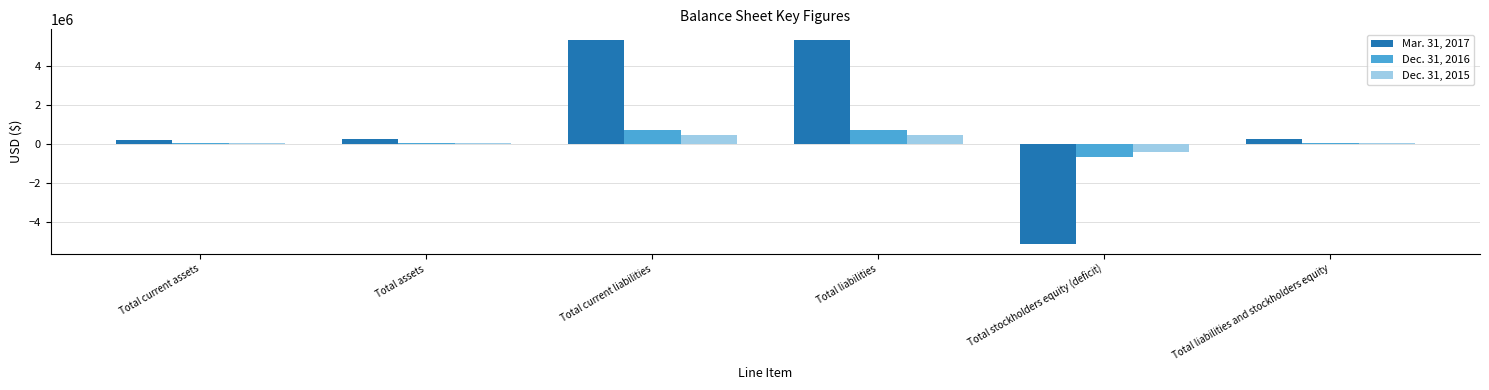

What is the average value of the Mar. 31, 2017 series?

1041583